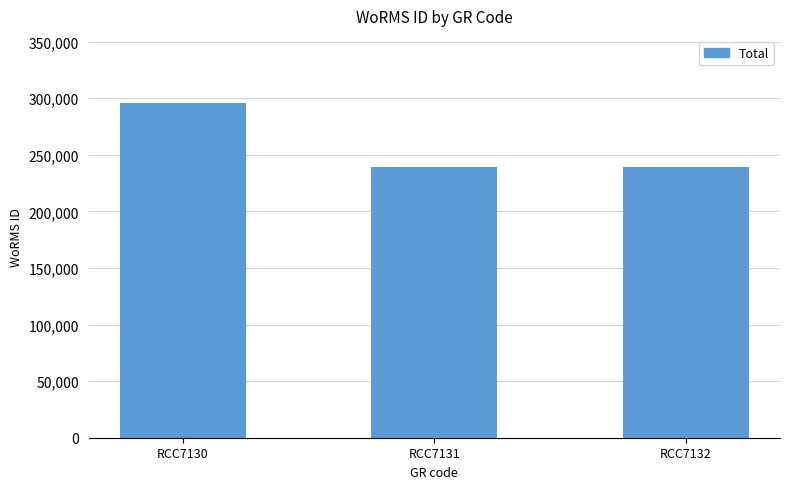

True or false: the data shows 473653 at RCC7130.

False